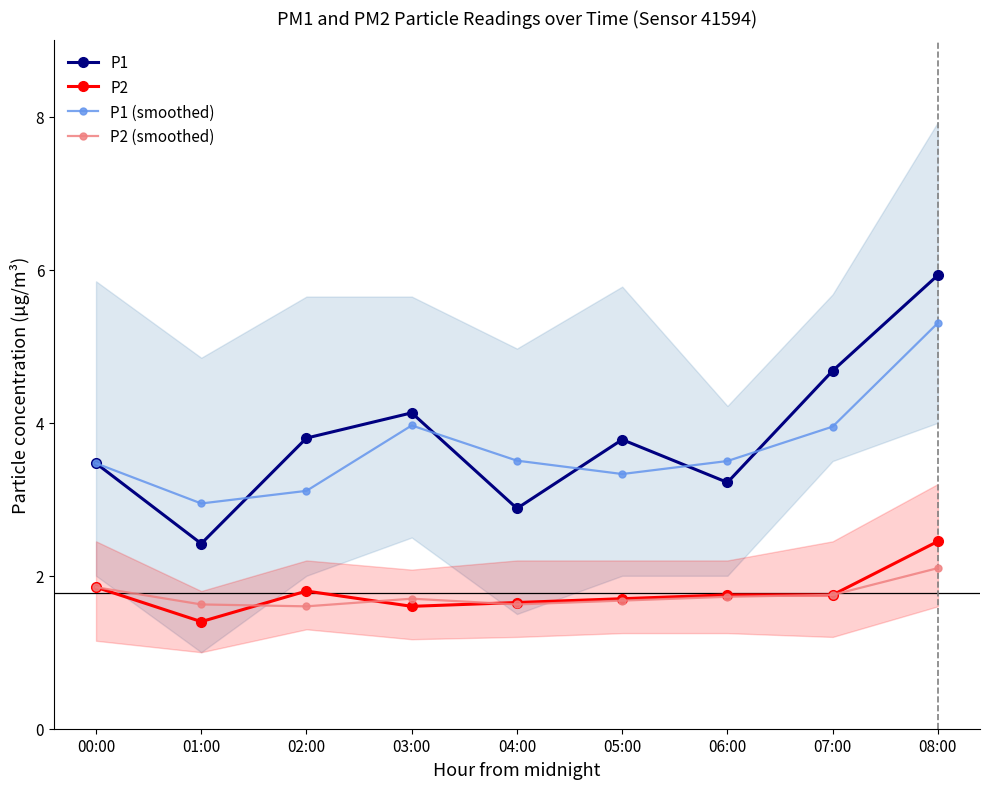

What is the spread (max minus min) of values at 06:00?

1.8